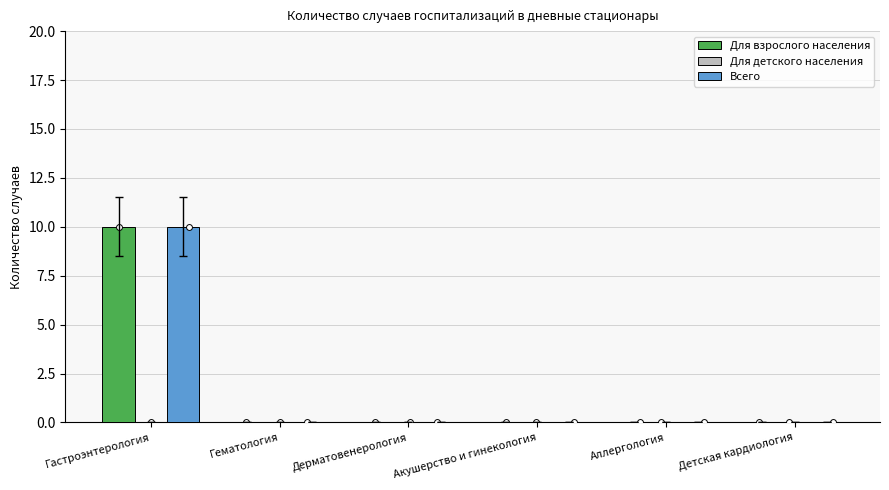

Which series has the largest Y range (max minus min)?

Для взрослого населения